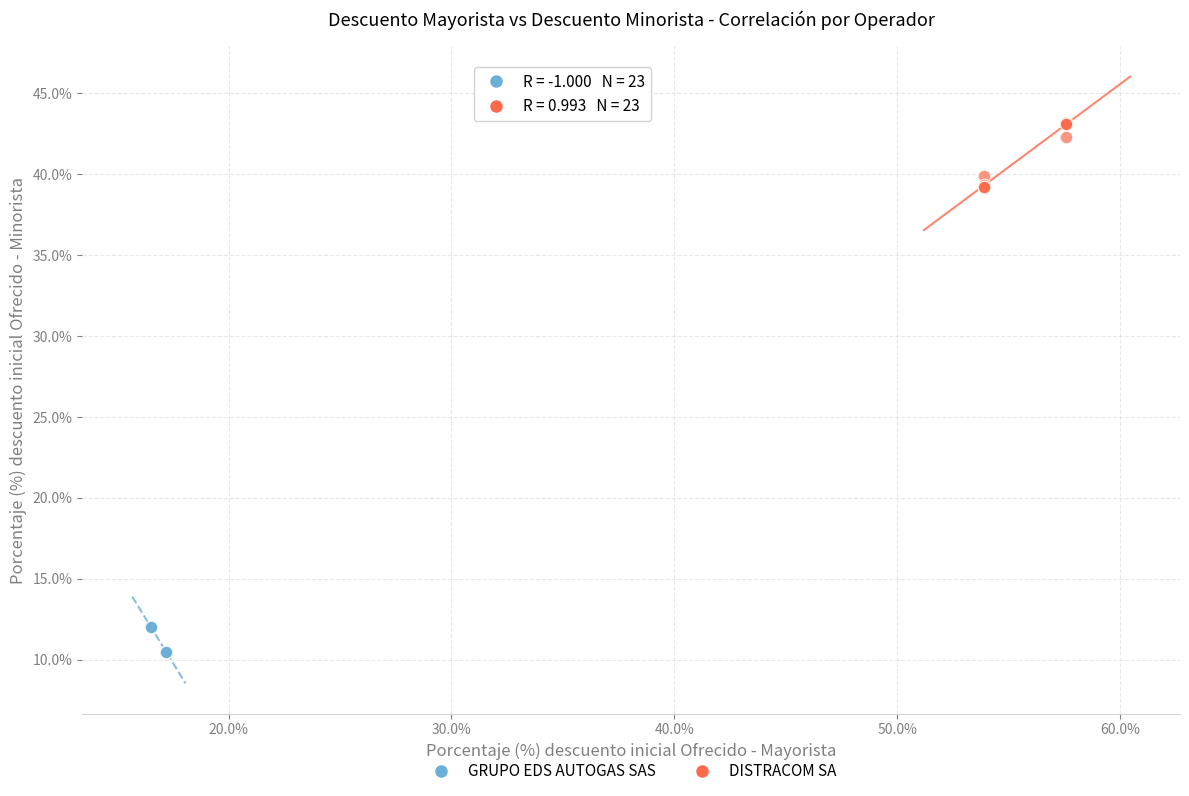

What are all the series names shown in the legend?

GRUPO EDS AUTOGAS SAS, DISTRACOM SA